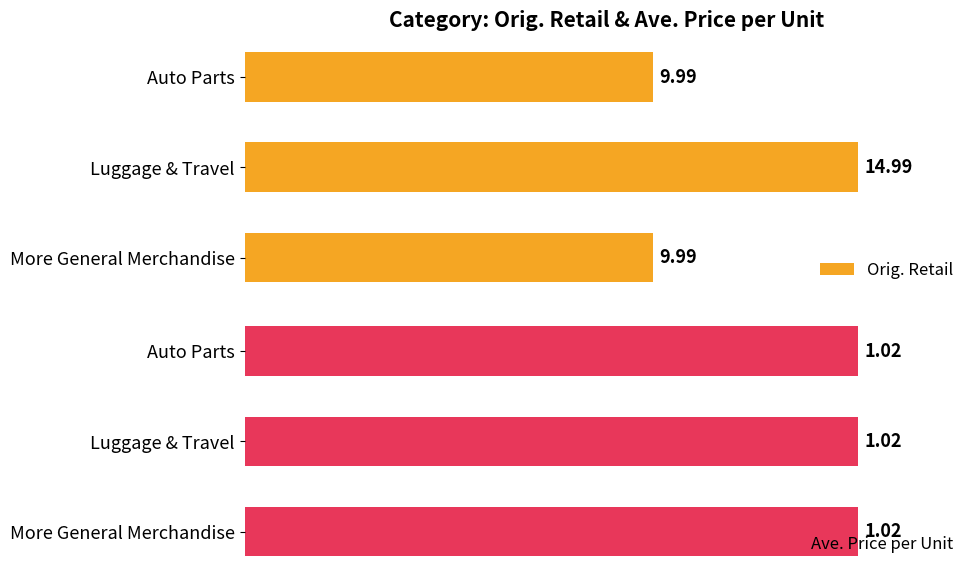

Which category has the highest value in the Orig. Retail series?

Luggage & Travel